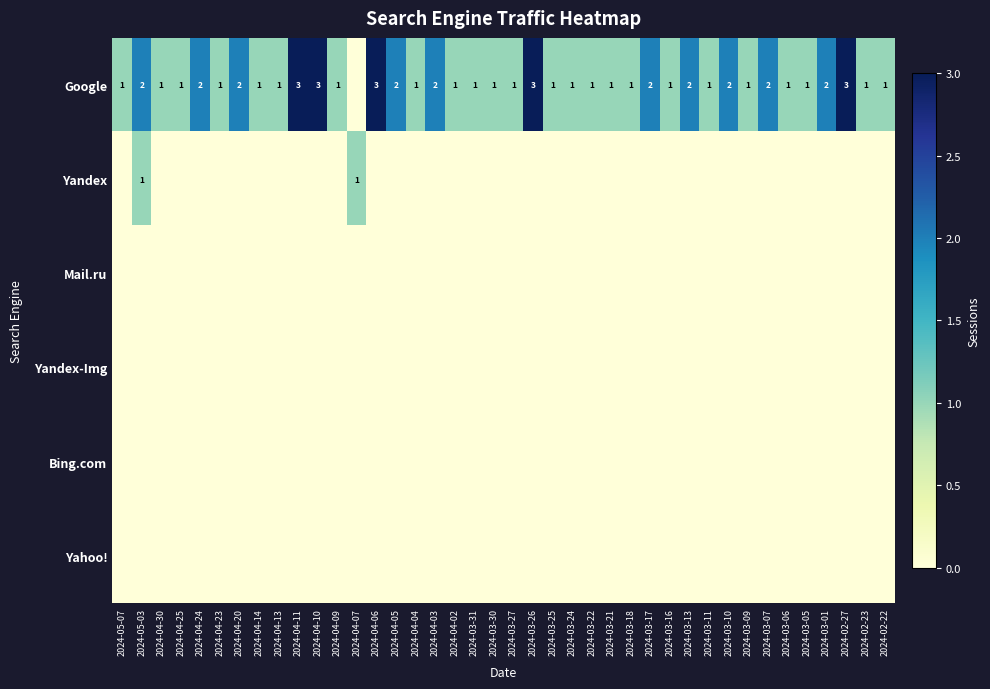

The value of Google at 2024-03-16 is 1. True or false?

True